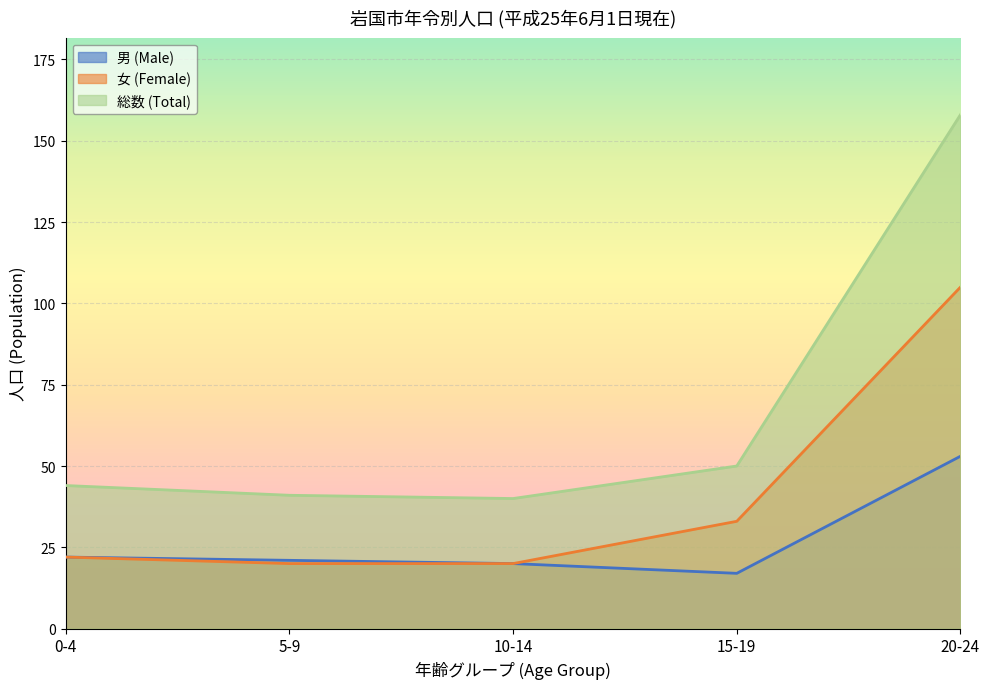

What are all the series names shown in the legend?

男 (Male), 女 (Female), 総数 (Total)